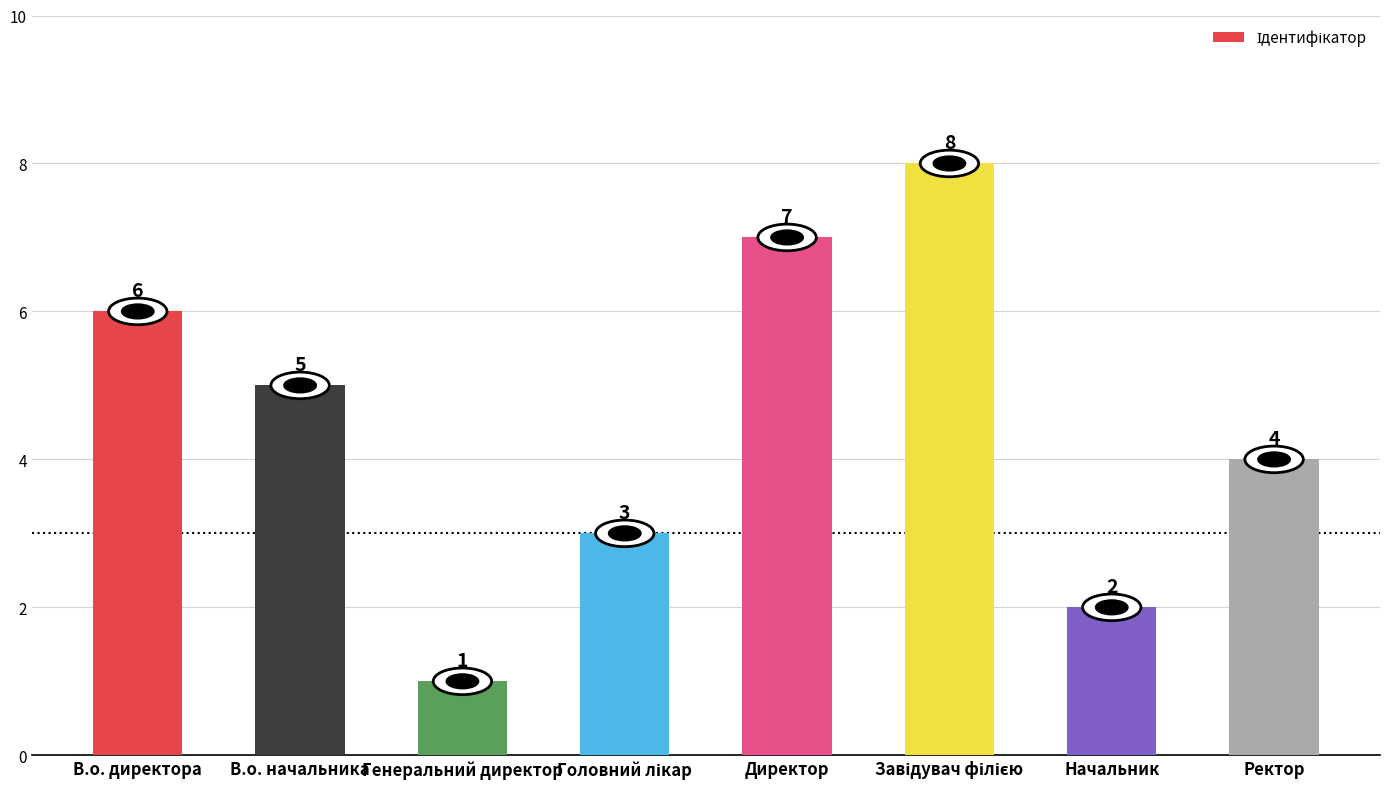

Reading left to right, transcribe all the data shown in this chart.

6	5	1	3	7	8	2	4